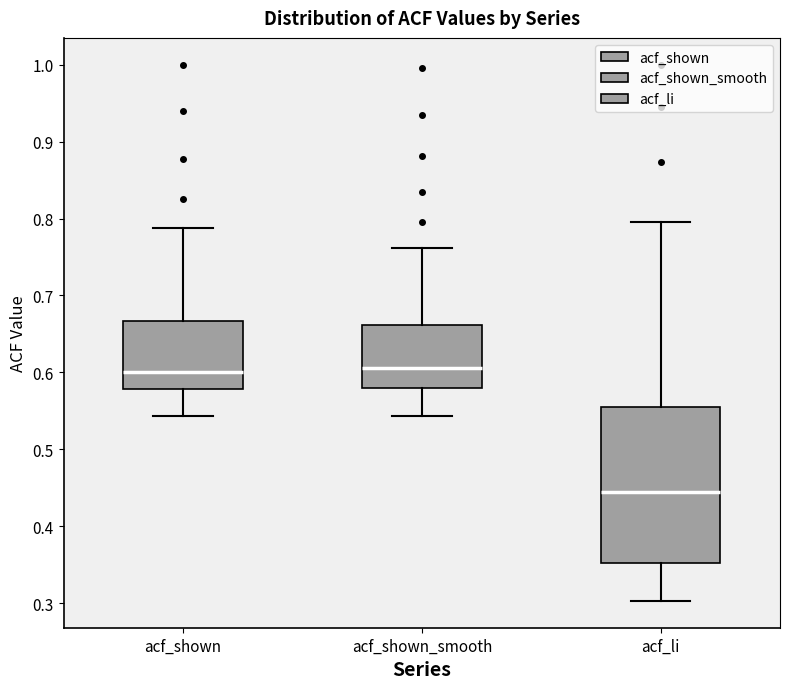

Reading left to right, transcribe this box plot: for each box, give where its median line is, the range the box spans, and where its two whiskers end, as read against the y-axis. The values are not printed on the chart, so give them approximately, as read against the axis.

acf_shown: median 0.60, box 0.58 to 0.67, whiskers 0.54 to 0.79
acf_shown_smooth: median 0.61, box 0.58 to 0.66, whiskers 0.54 to 0.76
acf_li: median 0.44, box 0.35 to 0.55, whiskers 0.30 to 0.80